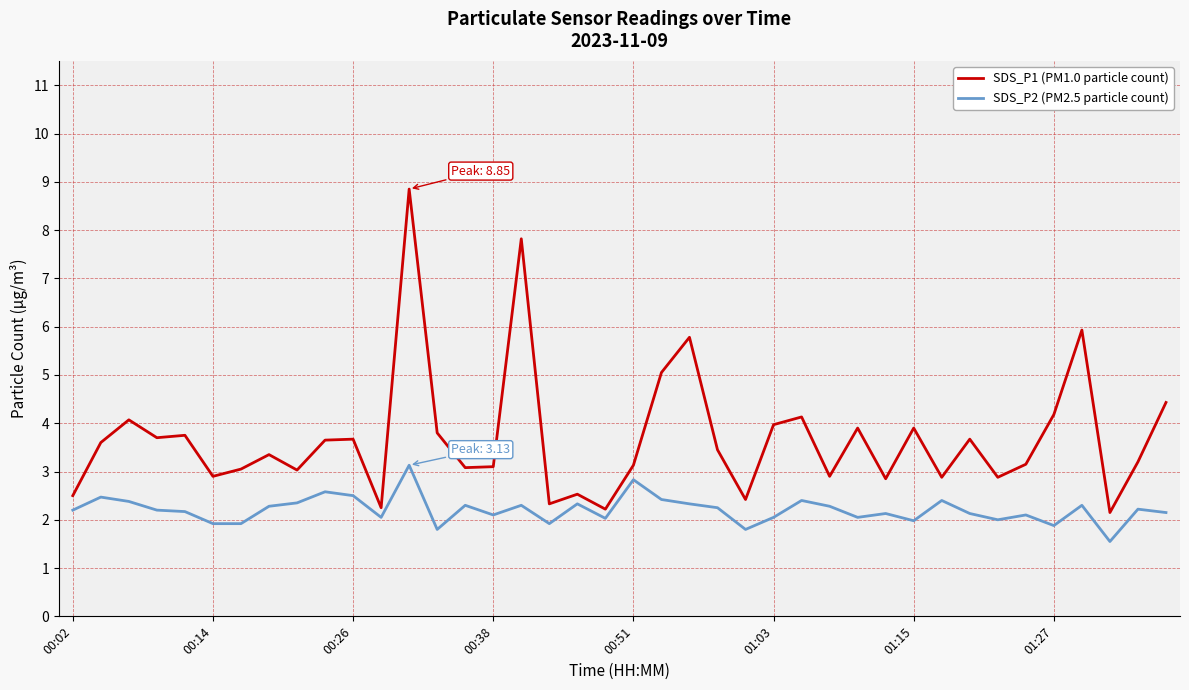

Which series has the largest range (max minus min)?

SDS_P1 (PM1.0 particle count)